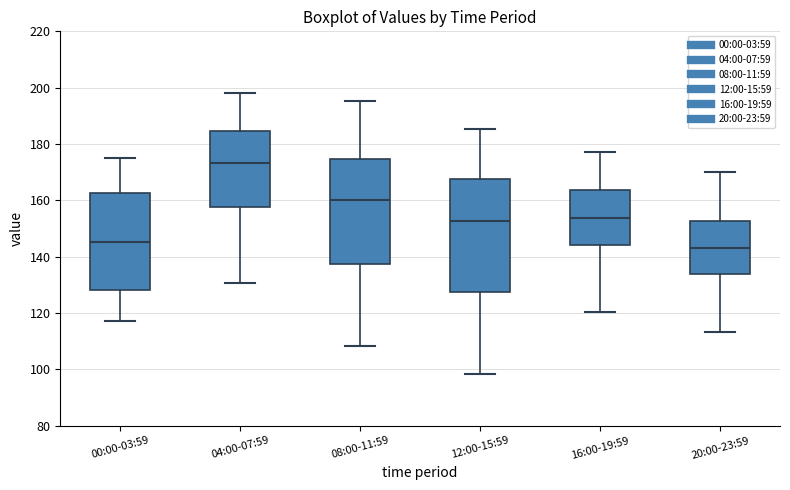

Reading left to right, read every box against the y-axis: the position of its median line, the range the box covers, and the ends of its whiskers. The values are not printed on the chart, so give them approximately, as read against the axis.

00:00-03:59: median 146, box 128 to 162, whiskers 118 to 176
04:00-07:59: median 174, box 158 to 184, whiskers 130 to 198
08:00-11:59: median 160, box 138 to 174, whiskers 108 to 196
12:00-15:59: median 152, box 128 to 168, whiskers 98 to 186
16:00-19:59: median 154, box 144 to 164, whiskers 120 to 178
20:00-23:59: median 144, box 134 to 152, whiskers 114 to 170